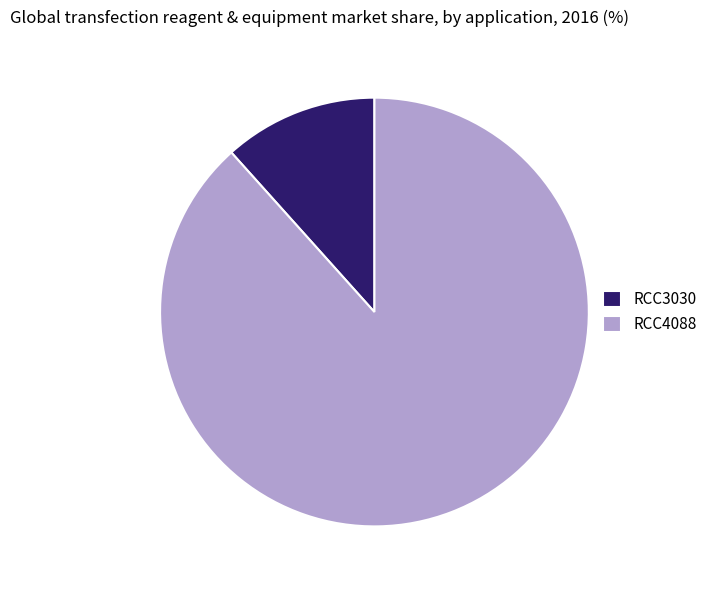

Between RCC3030 and RCC4088, which is larger?

RCC4088